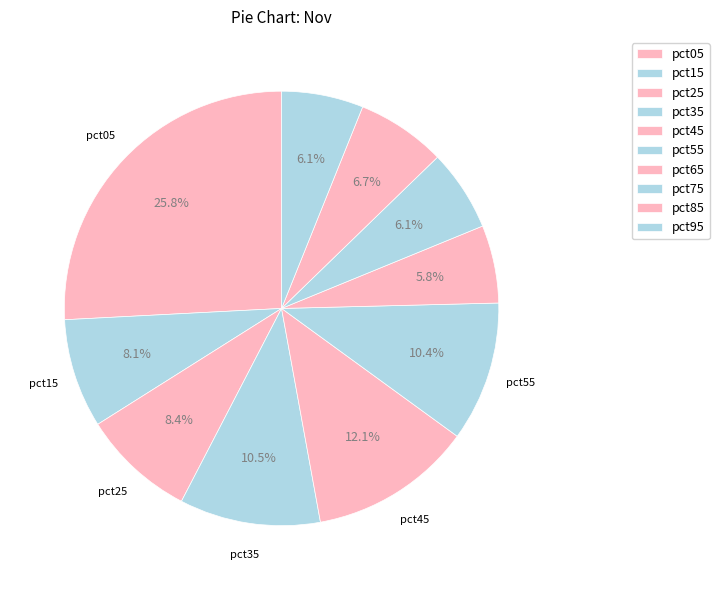

To the nearest percent, what percentage of the pie is pct75?

6%